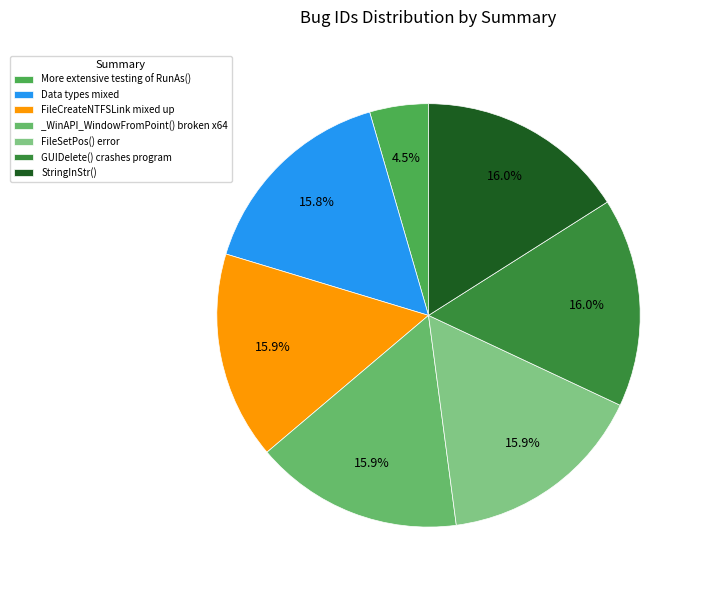

How many slices are in this pie chart?

7